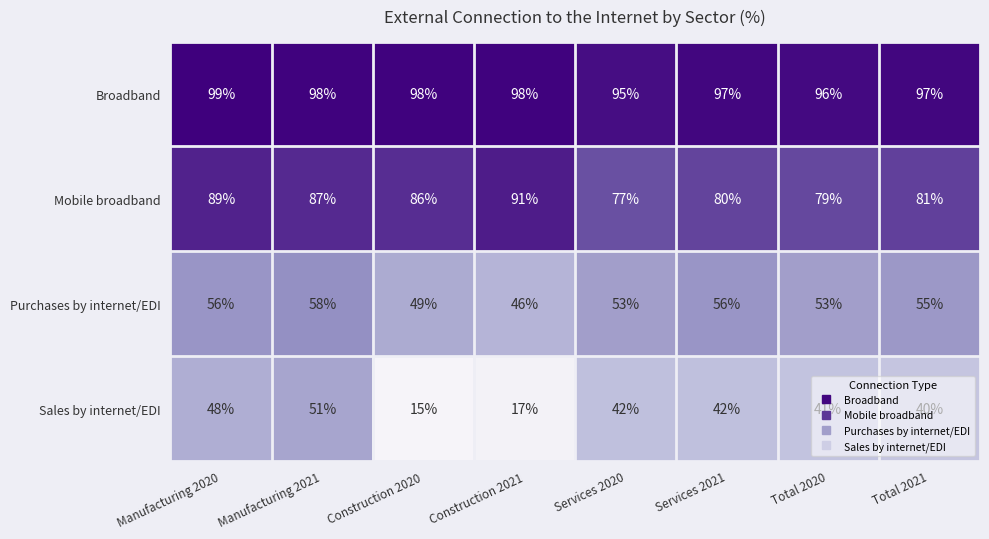

How many data points in Mobile broadband are less than 86?

4